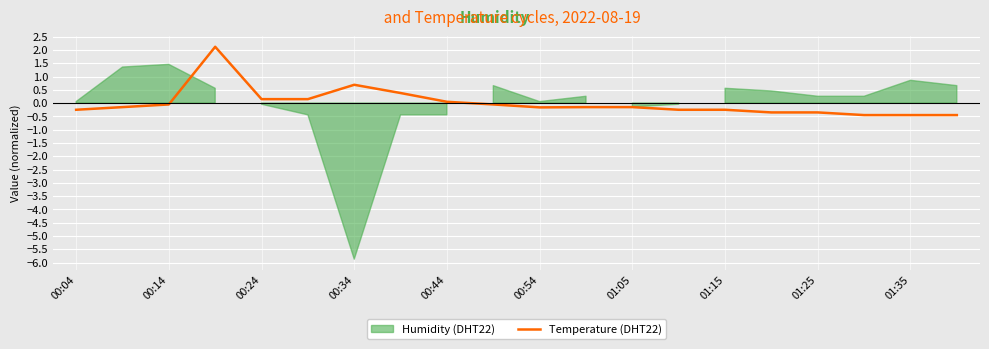

True or false: Temperature (DHT22) has a value of -0.2 at 00:54.

True